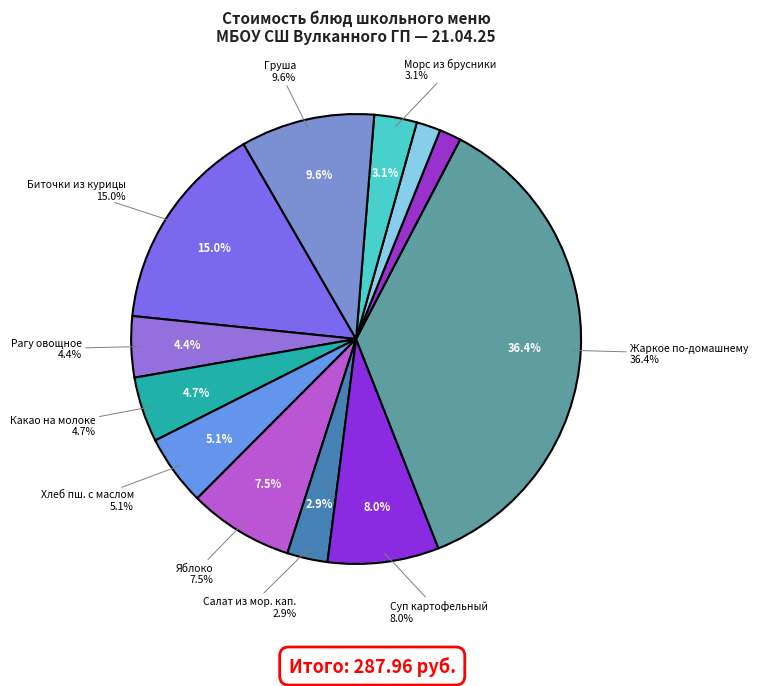

To the nearest percent, what is the difference between the Хлеб пшеничный.масло сл and Рагу овощное slice percentages?

1%